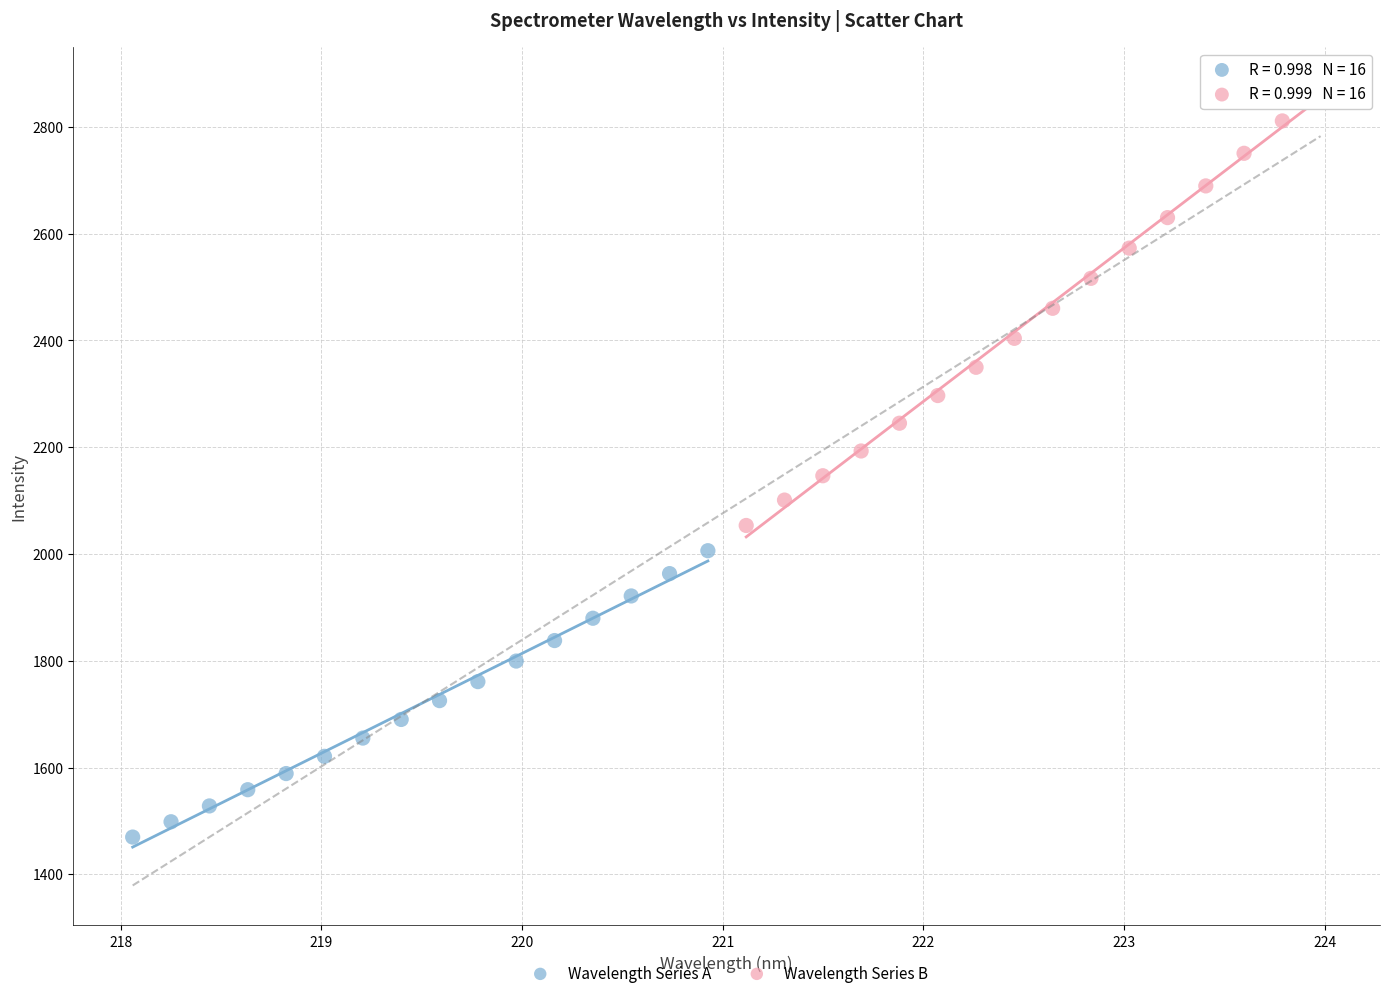

Which series contains the lowest Y value?

Wavelength Series A